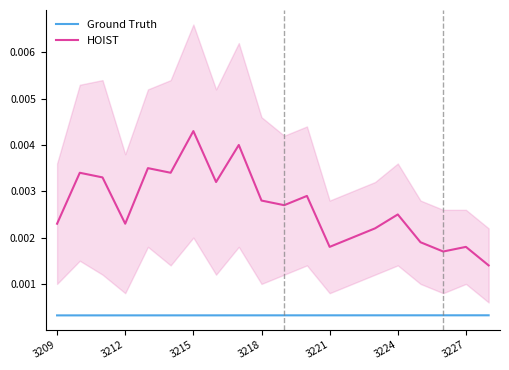

What is the sum of all HOIST values?

0.1